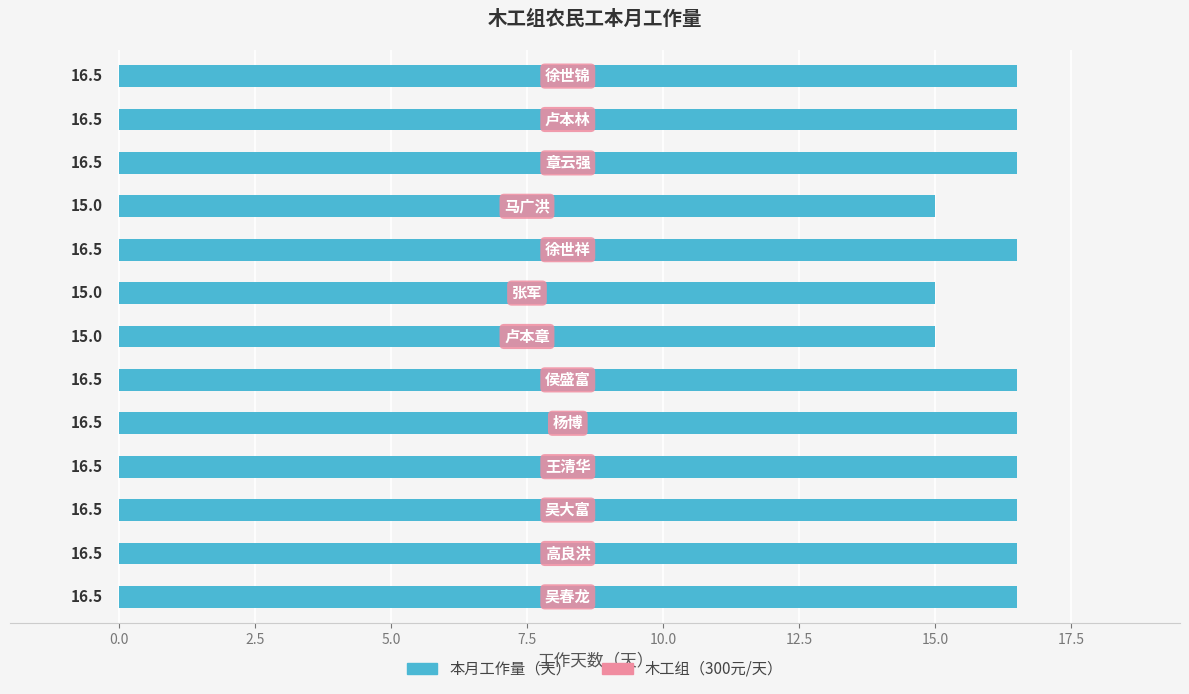

How many values are between 16 and 17?

10